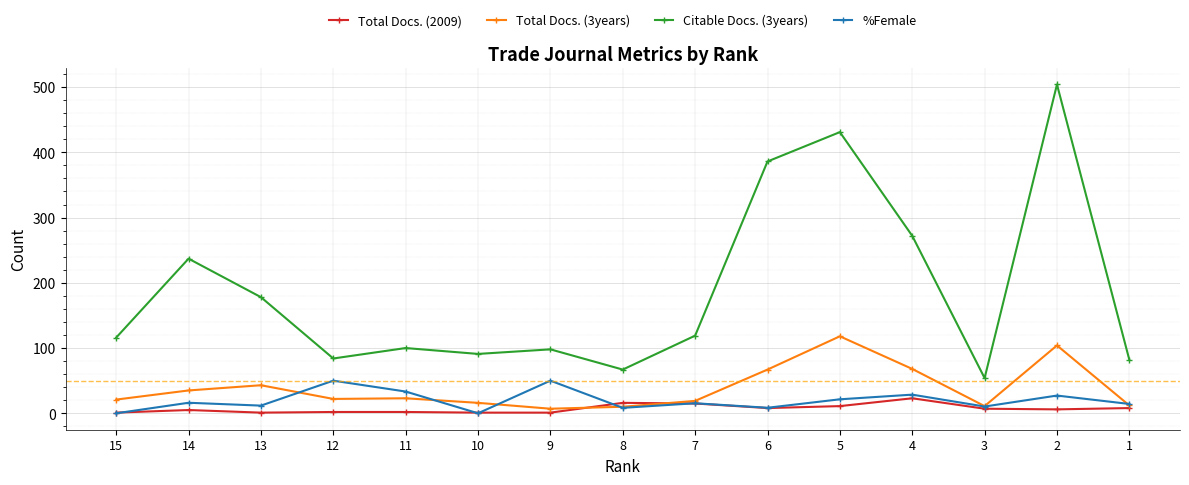

The value of %Female at 12 is 50.0. True or false?

True